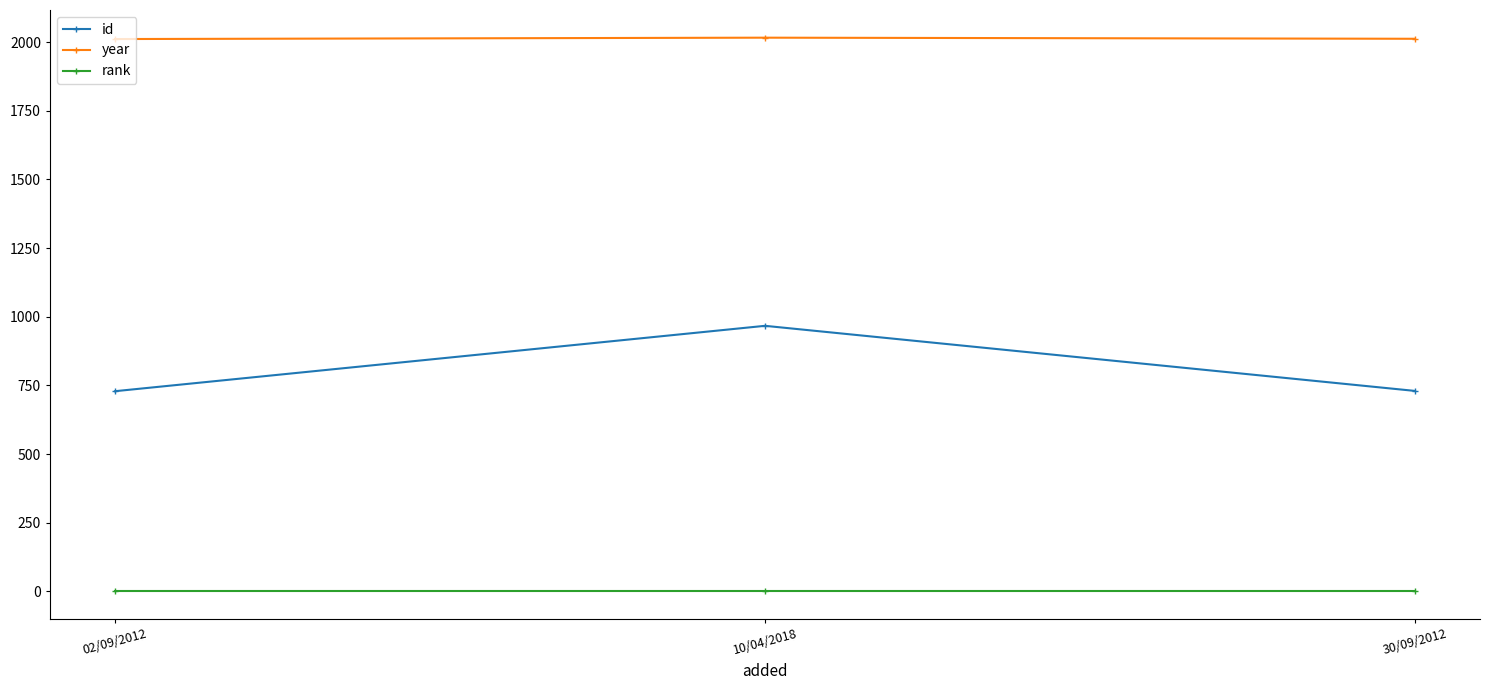

What is the difference between the highest and lowest values at 02/09/2012?

2010